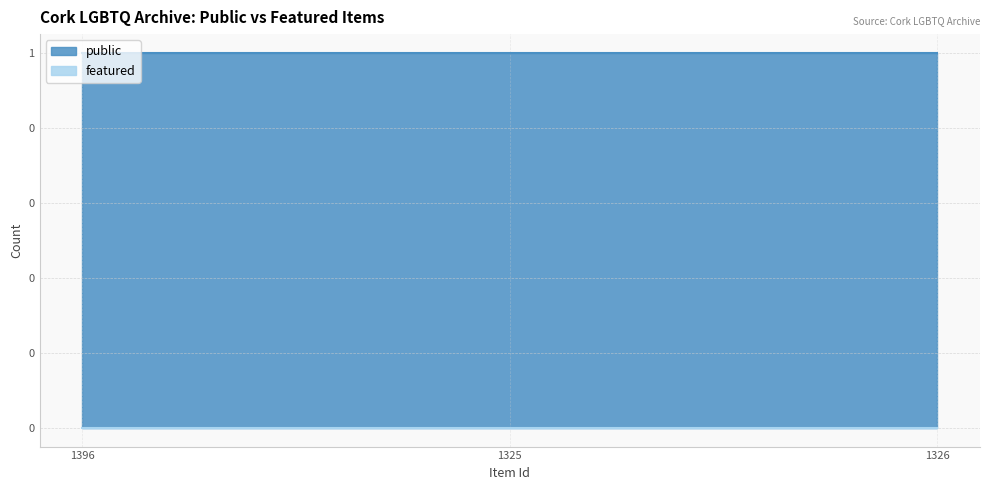

Does the chart display data point markers on the line(s)?

No